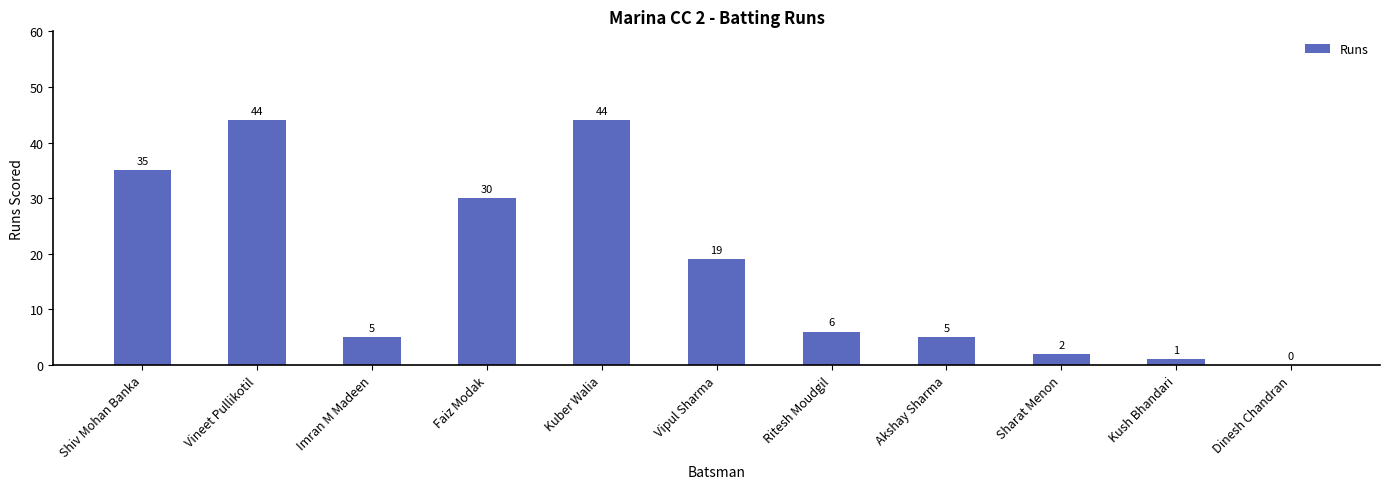

The value at Faiz Modak is 10. True or false?

False